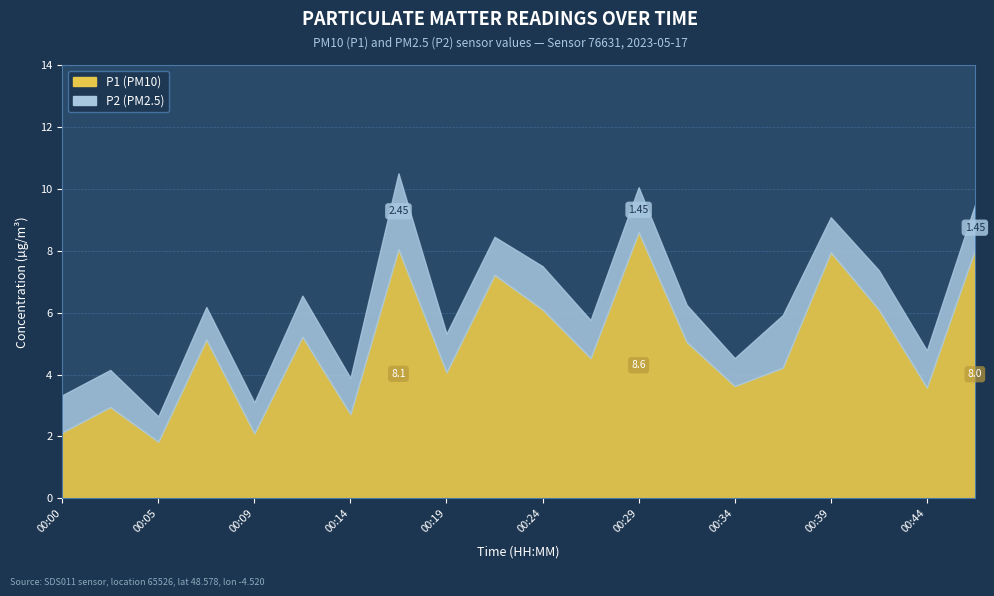

At which category is the sum across all series the highest?

00:17